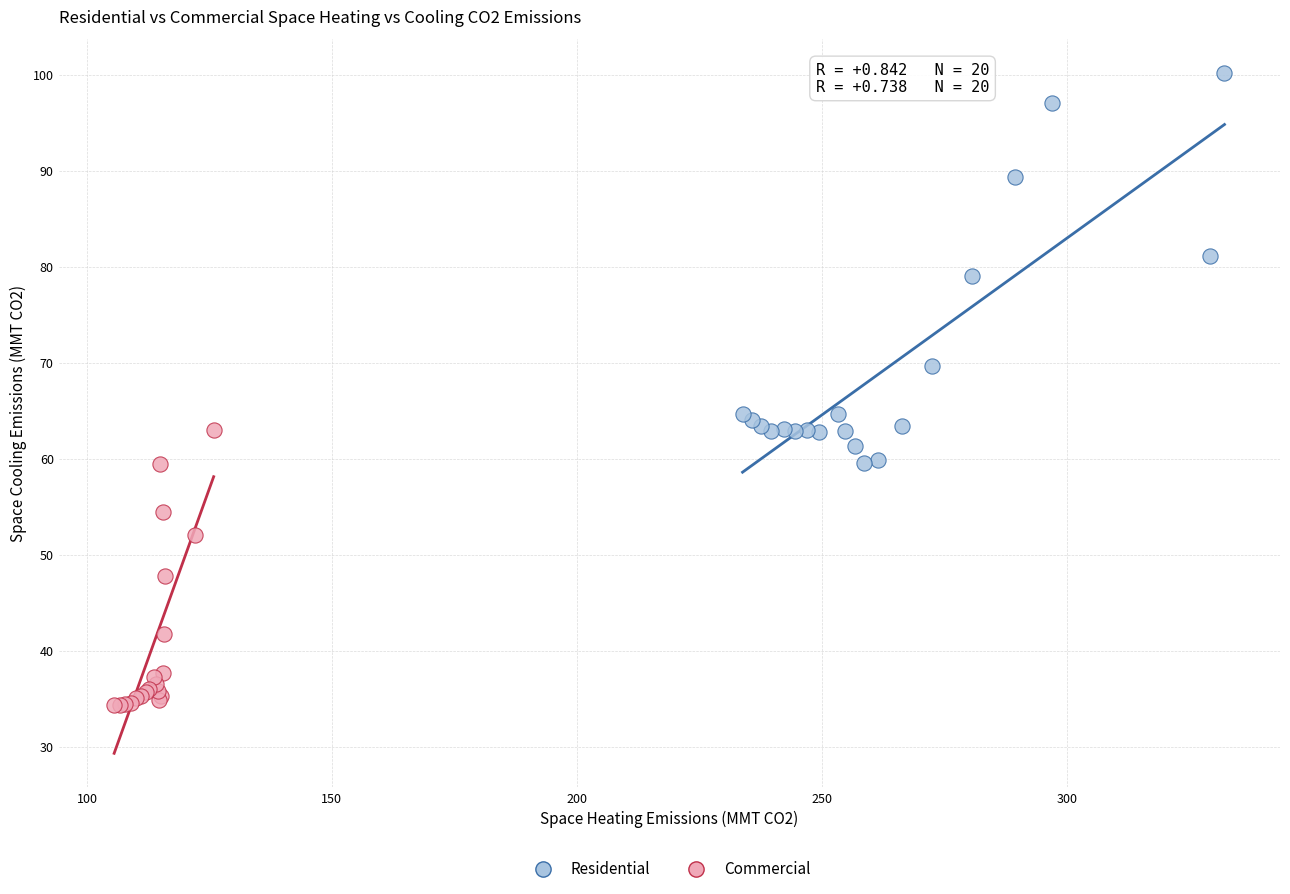

Which series reaches the maximum Y coordinate?

Residential